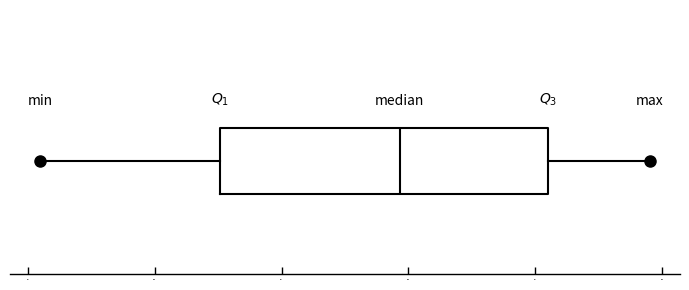

Where is the left edge of the box on the x-axis? The values are not printed on the chart, so give them approximately, as read against the axis.

-5.75